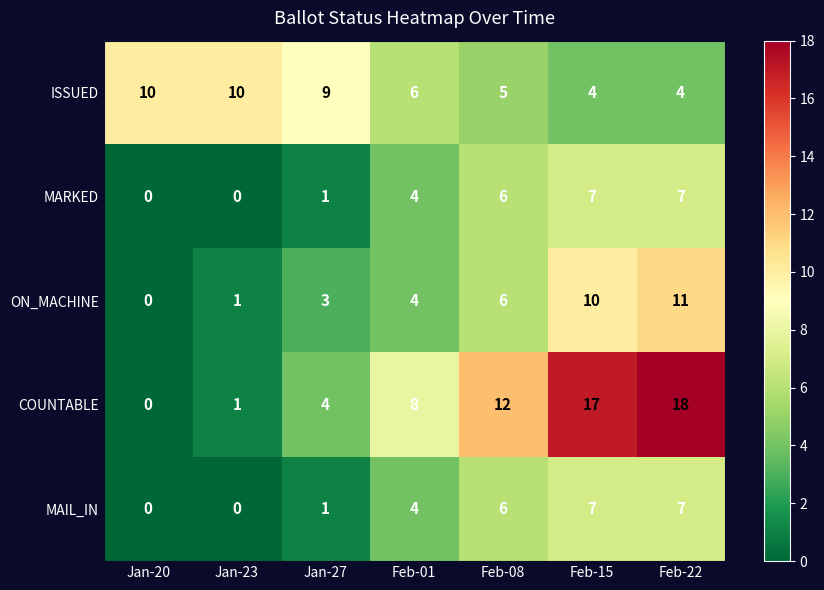

Which series has the largest total across all categories?

COUNTABLE